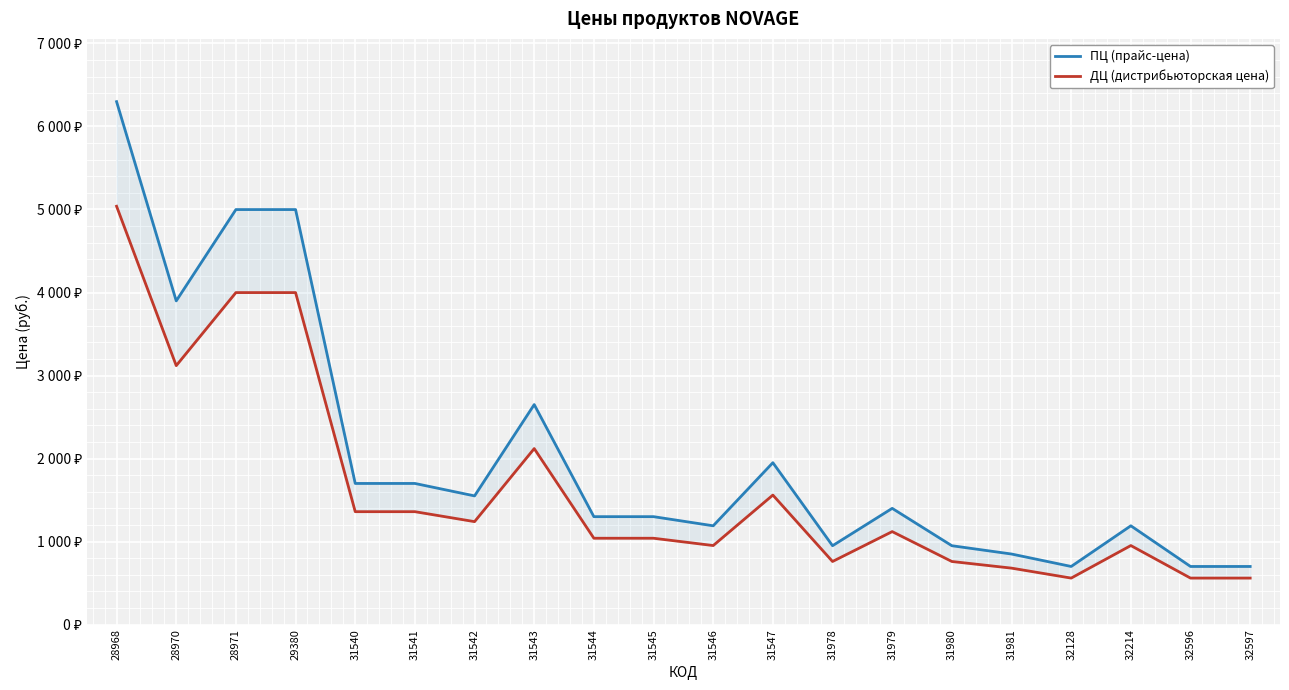

Reading left to right, extract all data points from this chart.

ПЦ (прайс-цена): 28968=6299	28970=3899	28971=4999	29380=4999	31540=1700	31541=1700	31542=1550	31543=2650	31544=1300	31545=1300	31546=1190	31547=1950	31978=950	31979=1400	31980=950	31981=850	32128=700	32214=1190	32596=700	32597=700
ДЦ (дистрибьюторская цена): 28968=5039	28970=3119	28971=3999	29380=3999	31540=1360	31541=1360	31542=1240	31543=2120	31544=1040	31545=1040	31546=952	31547=1560	31978=760	31979=1120	31980=760	31981=680	32128=560	32214=952	32596=560	32597=560